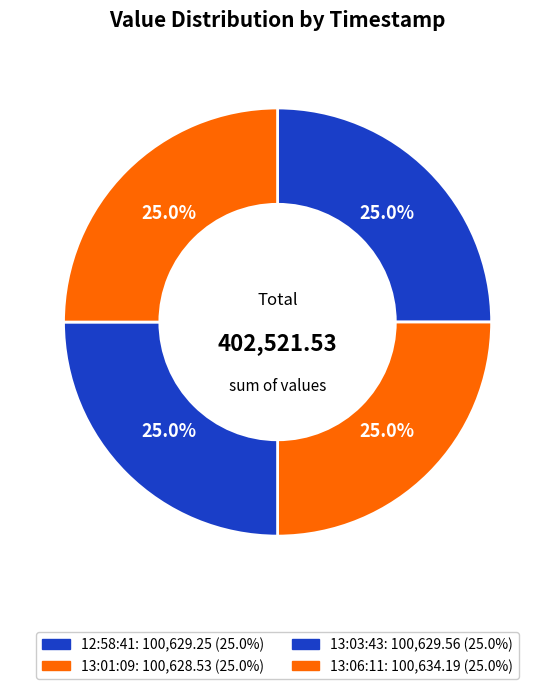

Which slice is the smallest?

2023-05-01T13:01:09.290Z